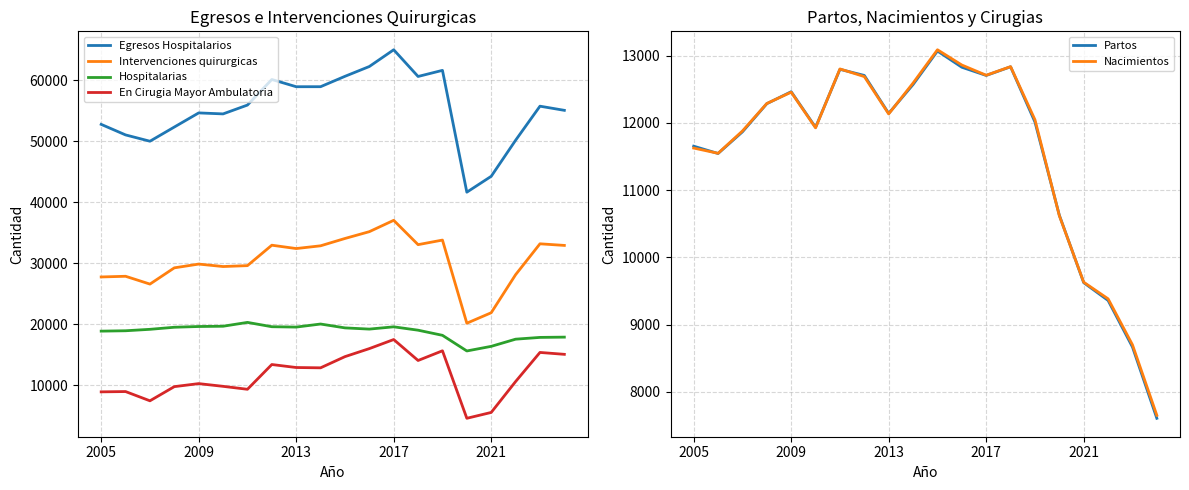

The value of En Cirugia Mayor Ambulatoria at 2009 is 17799. True or false?

False